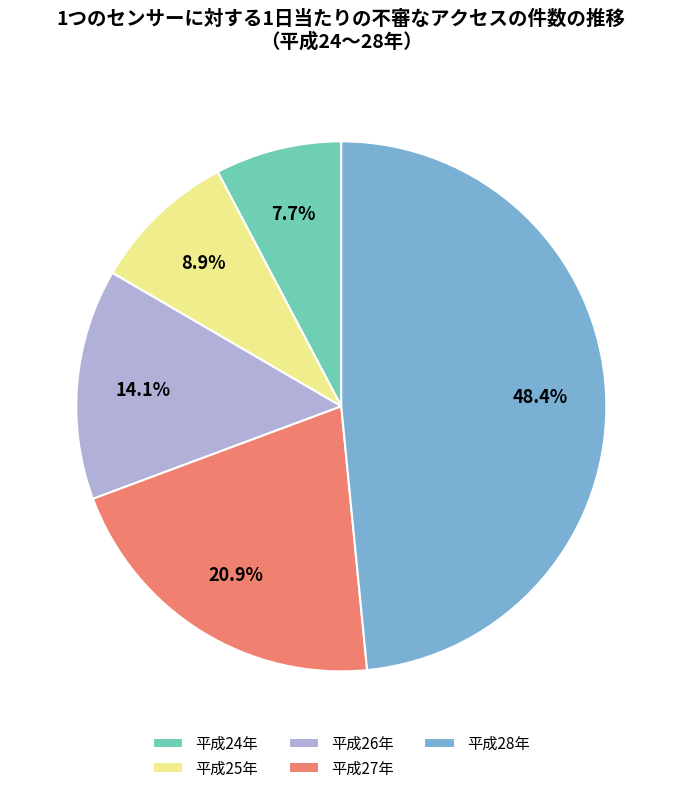

What is the smallest slice in the pie chart?

平成24年